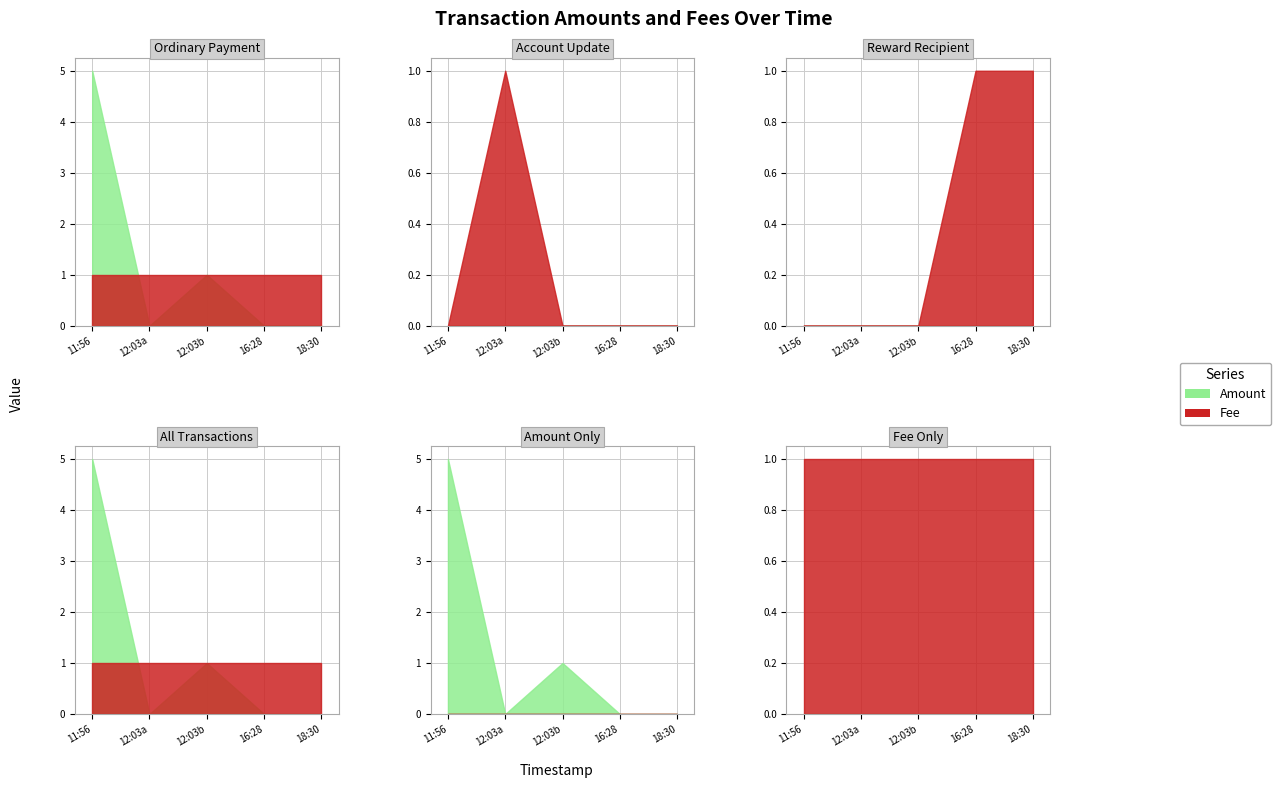

At which label is Amount closest to 2?

2016-08-26 12:03:22